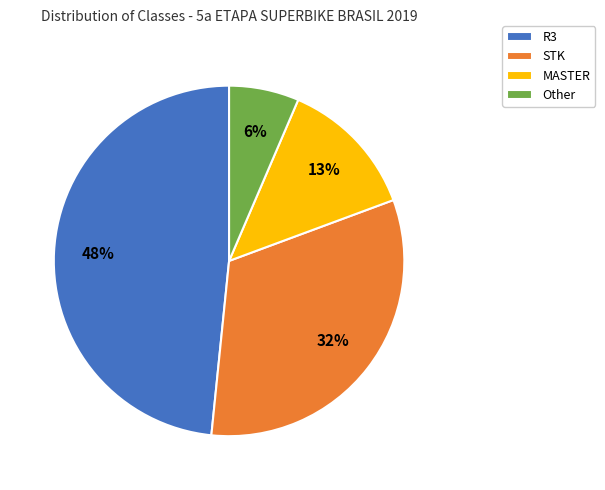

How many slices are in this pie chart?

4